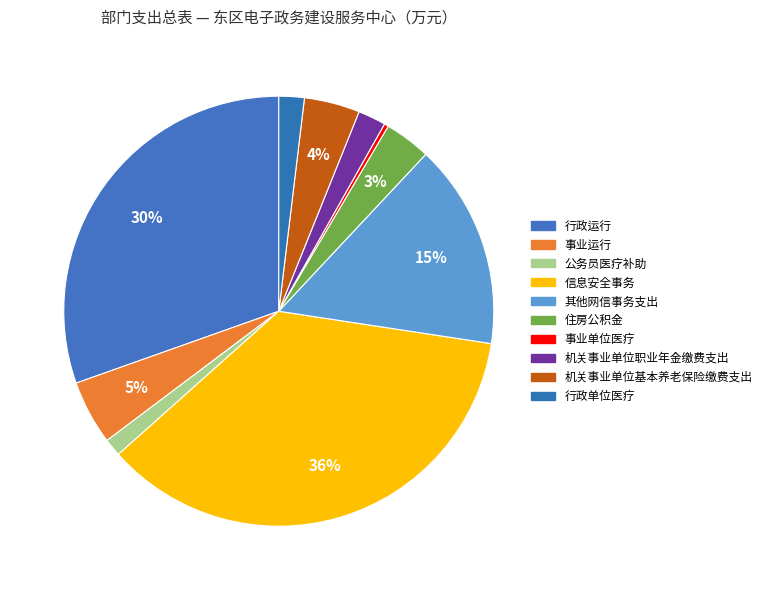

What is the largest slice in the pie chart?

信息安全事务